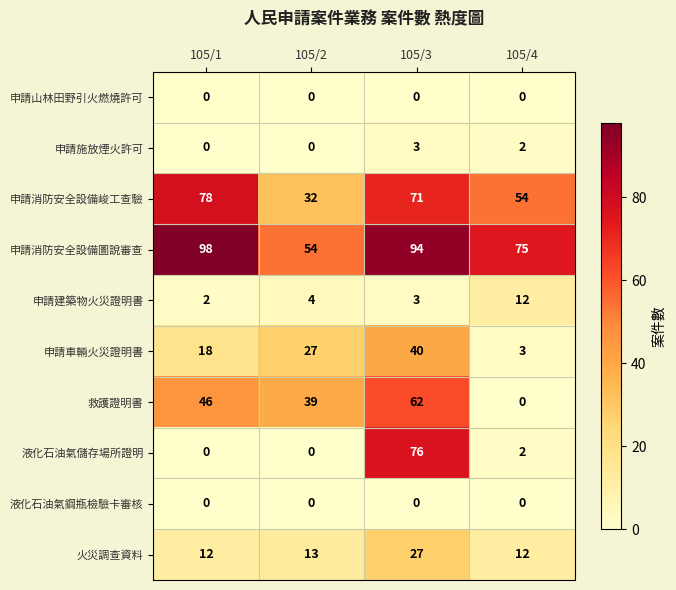

Which series has the largest range (max minus min)?

液化石油氣儲存場所證明